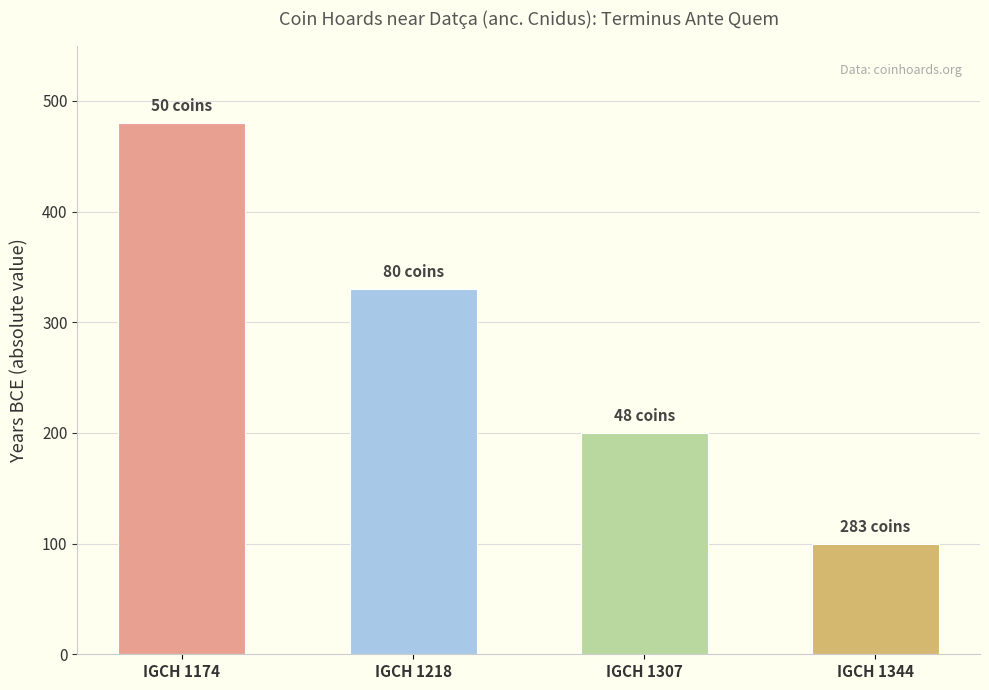

Reading right to left, extract all data points from this chart.

-100	-200	-330	-480